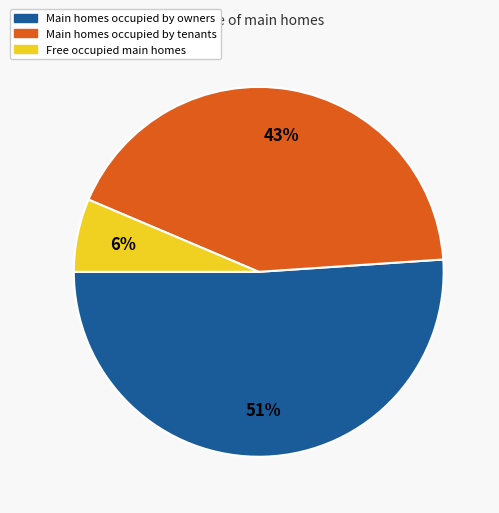

To the nearest percent, what is the average slice percentage?

33%